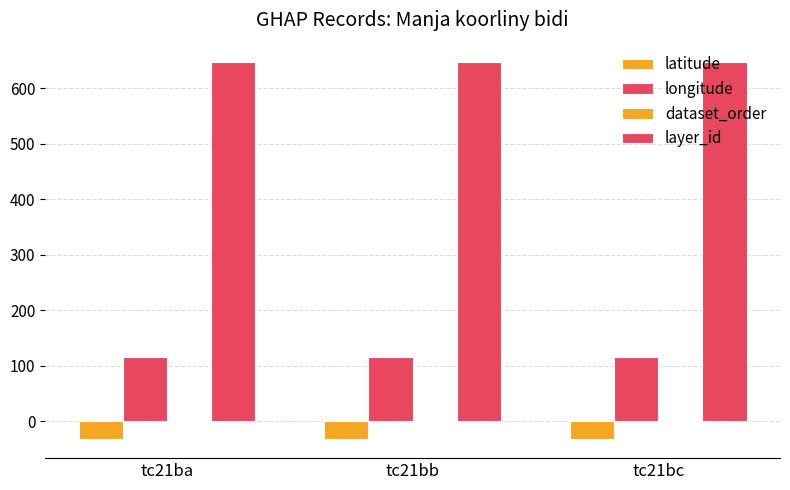

List the labels in order of dataset_order value, largest first.

tc21bc, tc21bb, tc21ba